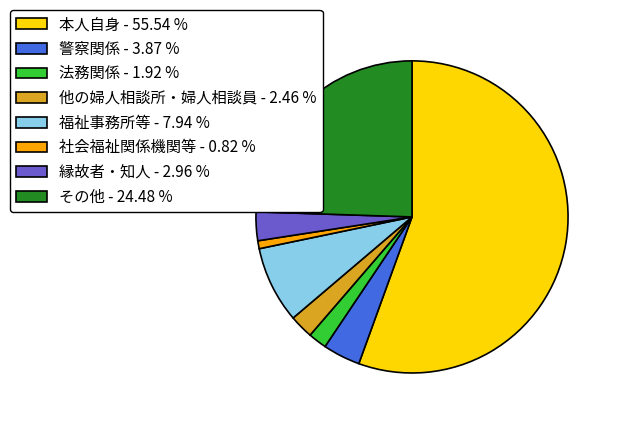

What is the largest slice in the pie chart?

本人自身